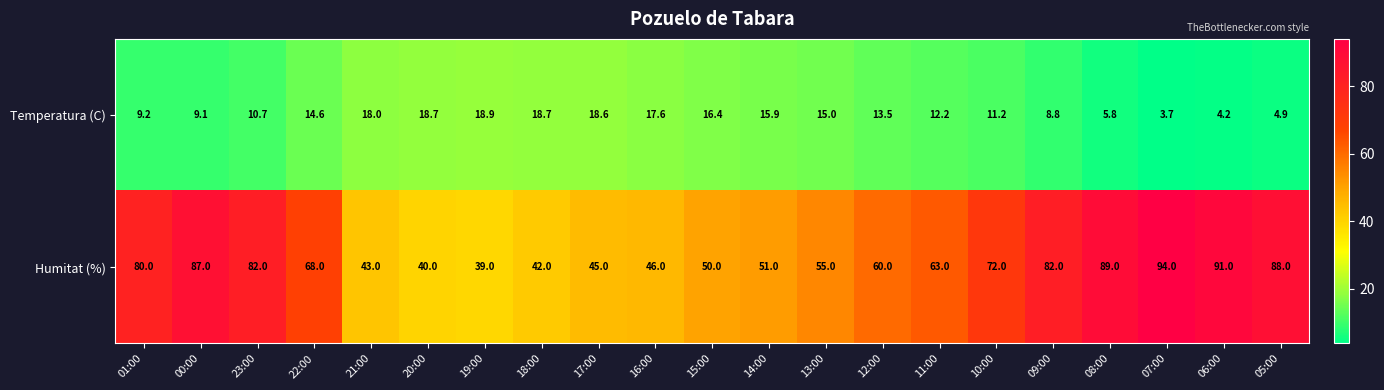

What is the total value across all series at 12:00?

73.5